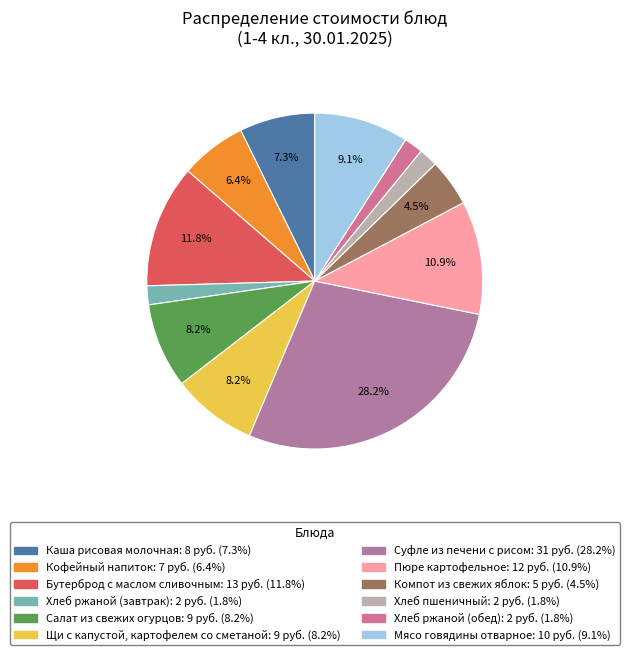

To the nearest percent, what is the combined percentage of Пюре картофельное and Бутерброд с маслом сливочным?

23%